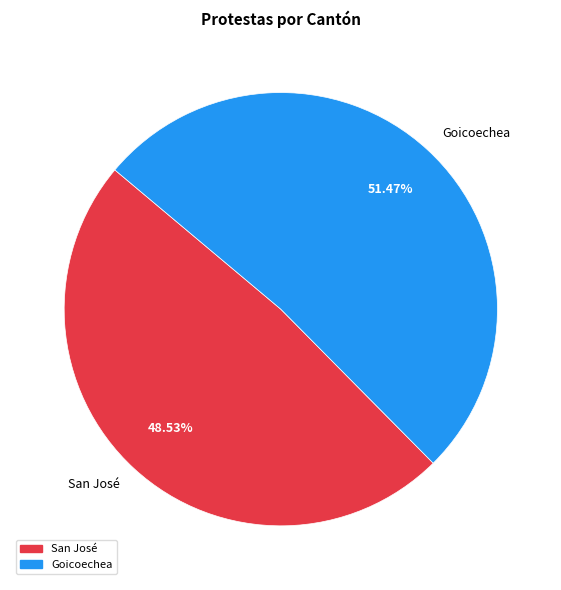

Combined, do San José and Goicoechea account for over 50%?

Yes